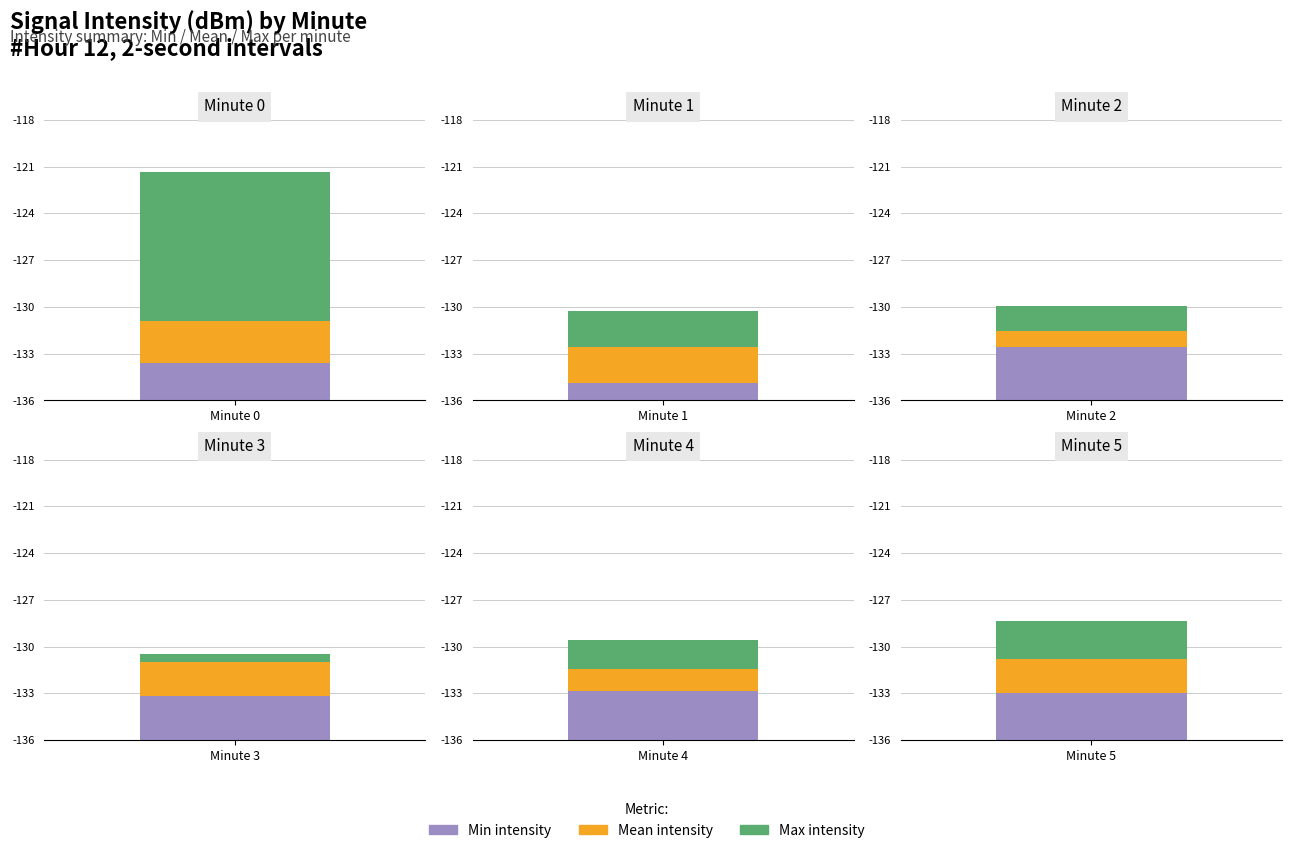

How many data points in max_intensity are above -129?

2